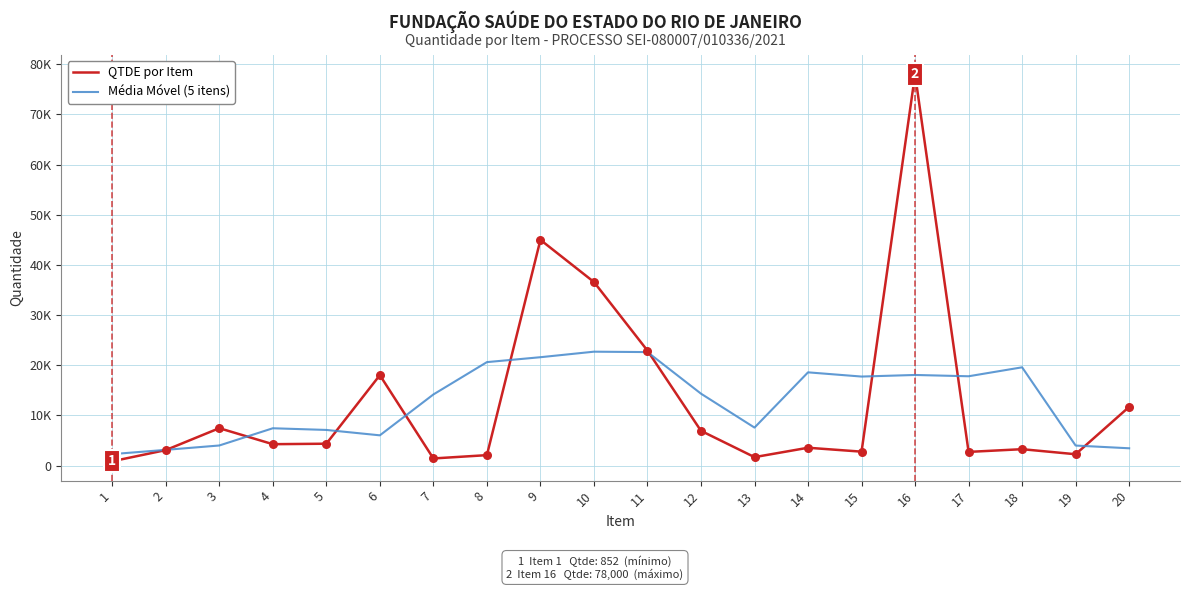

Is the value of Média Móvel (5 itens) at 9 greater than the value of QTDE por Item at 7?

Yes